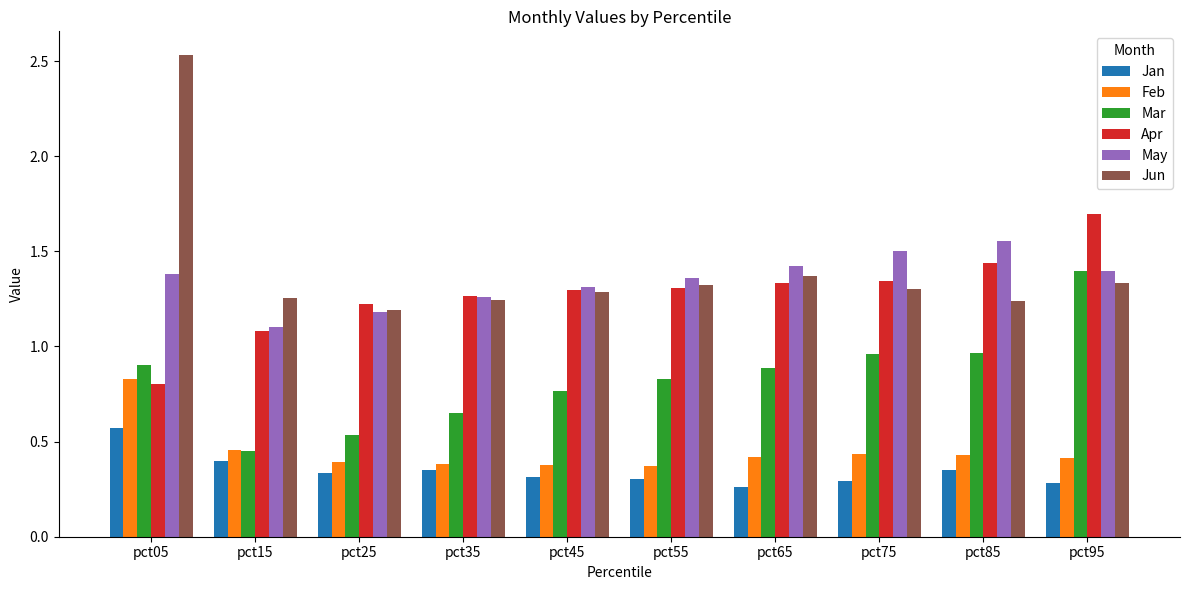

Is it true that May equals 1.3 at pct45?

True